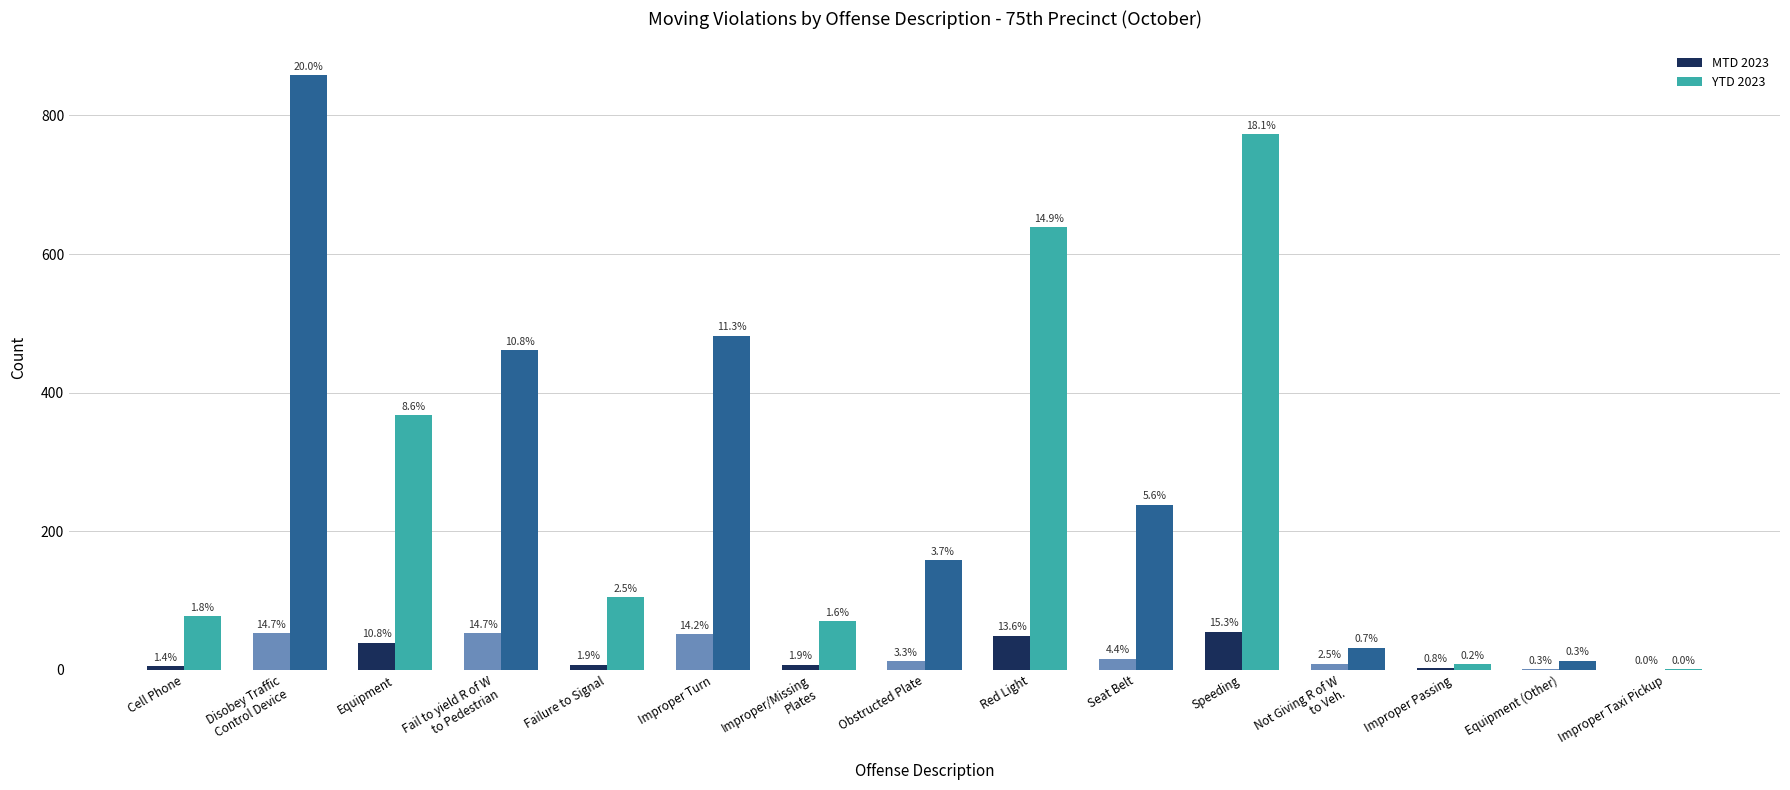

How many groups of bars are there?

15